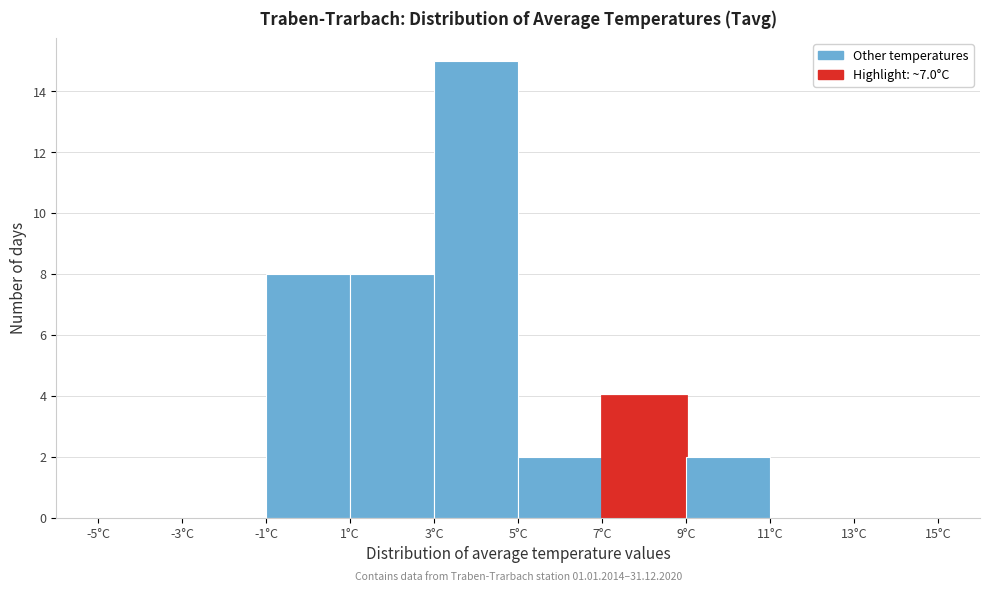

Over which range of the x-axis is the bar tallest?

3 to 5